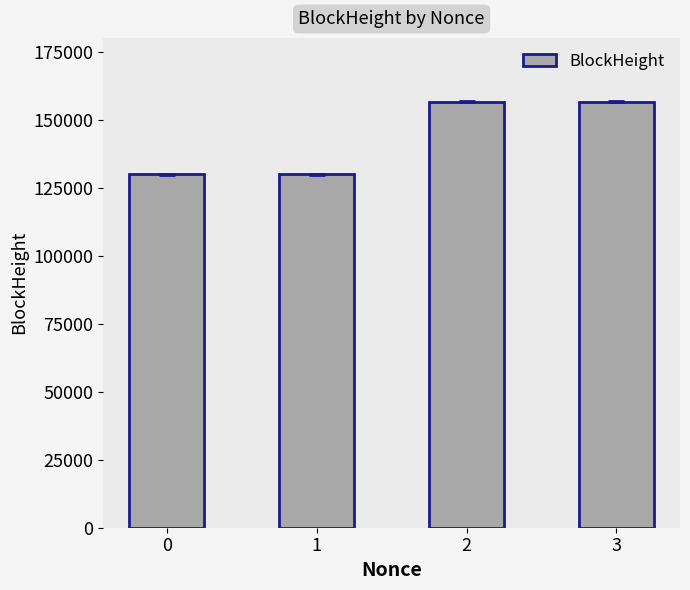

What is the value of the 2nd bar from the left?

130123